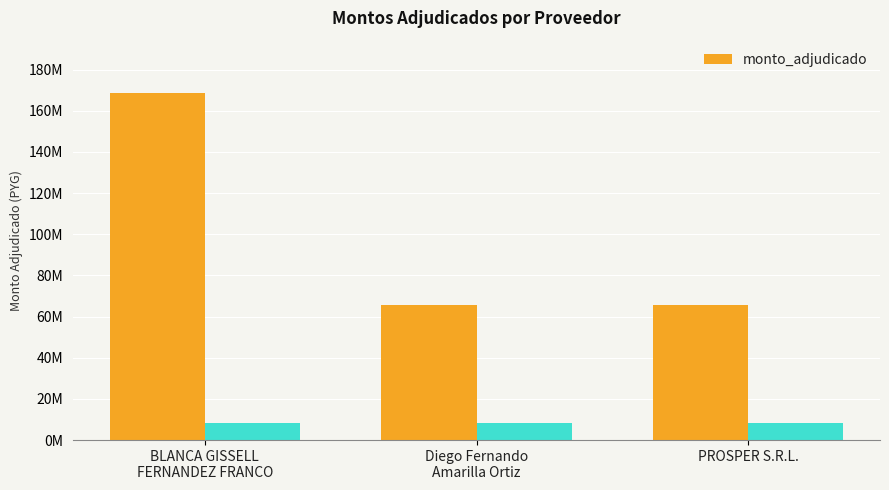

Count the number of data series in this chart.

1